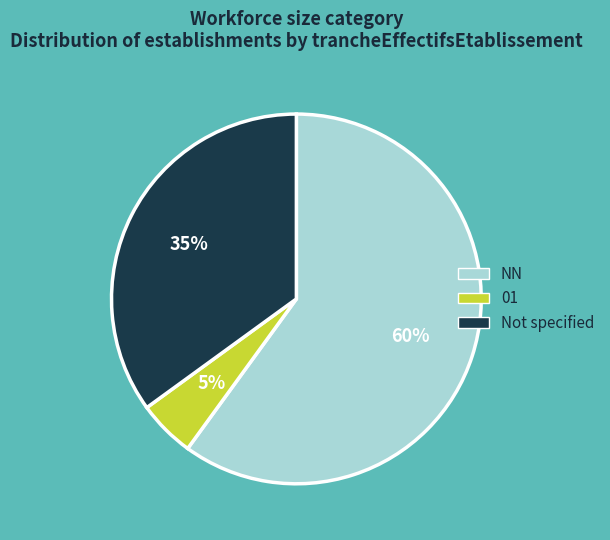

Is there any slice that represents more than half of the pie?

Yes